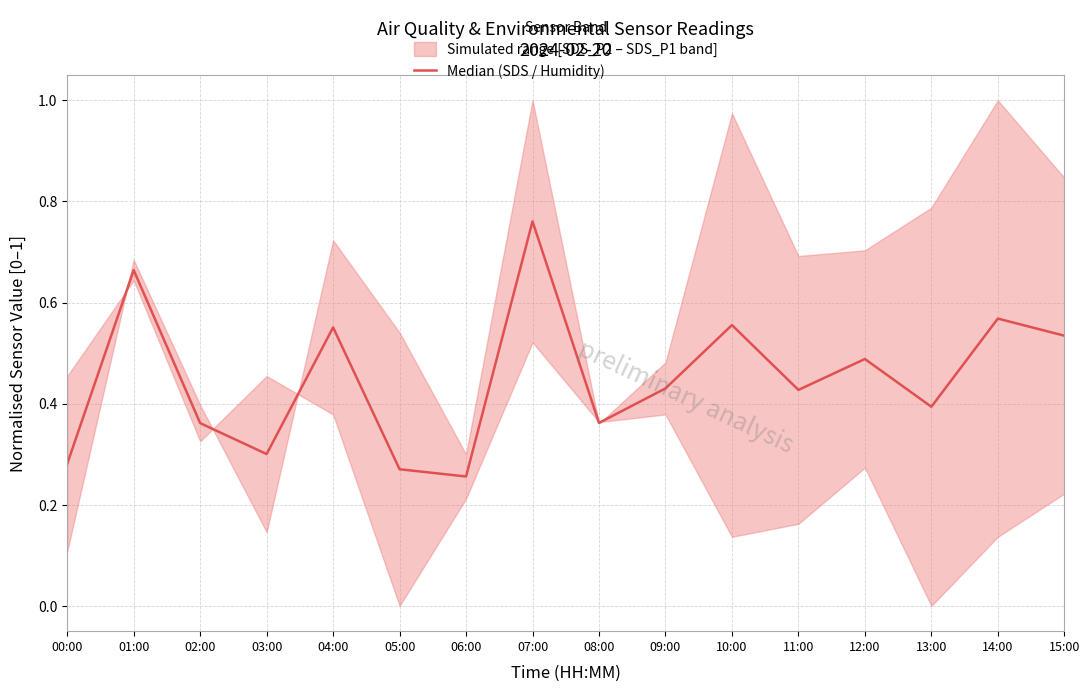

Count the number of categories in the chart.

16